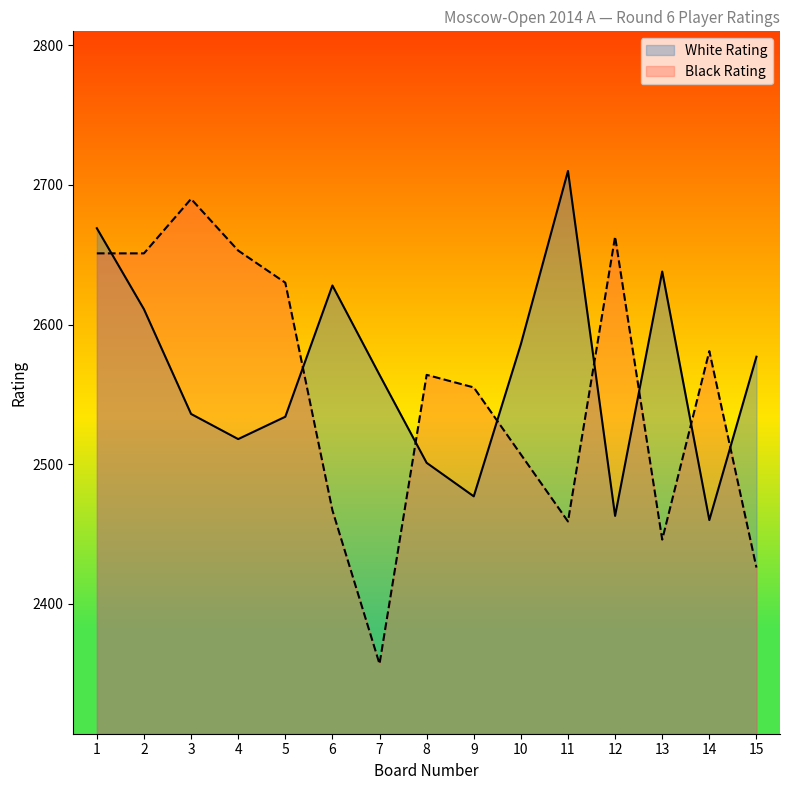

In White Rating, how many points are lower than both neighbors (excluding endpoints)?

4